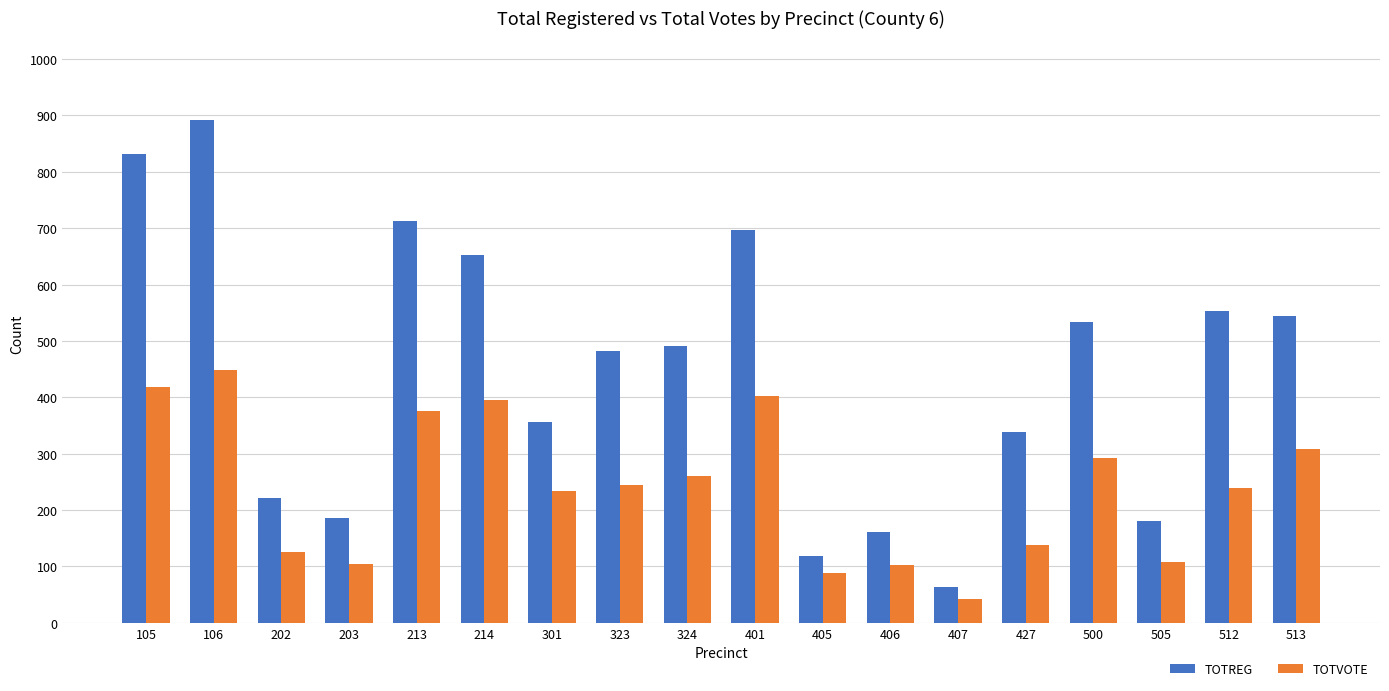

List the series in order of their peak value, highest first.

TOTREG, TOTVOTE